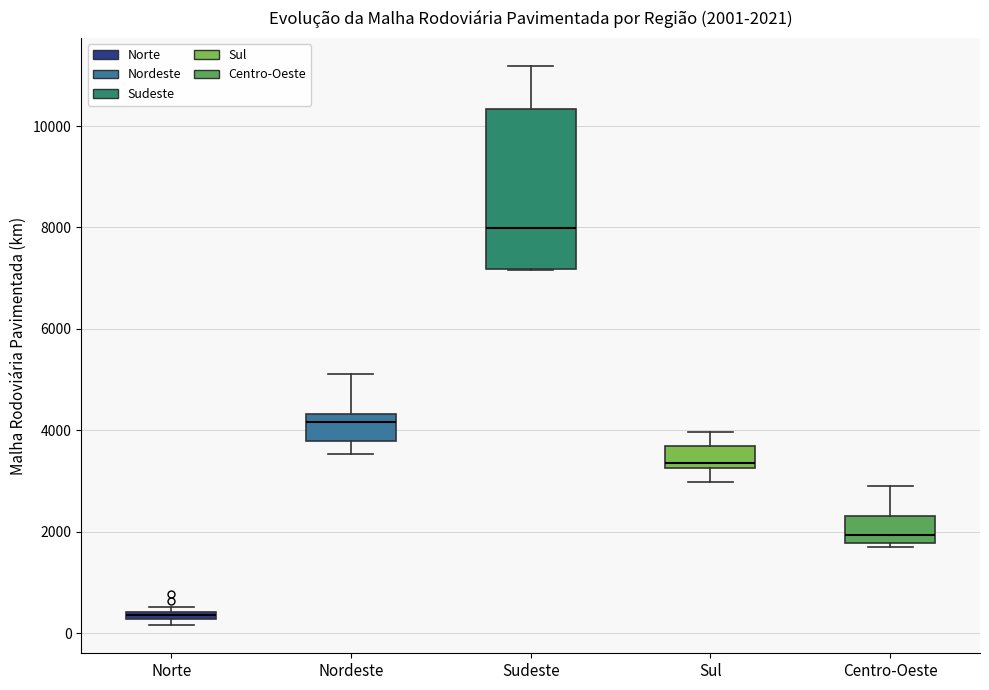

Which box's median line is the highest?

Sudeste